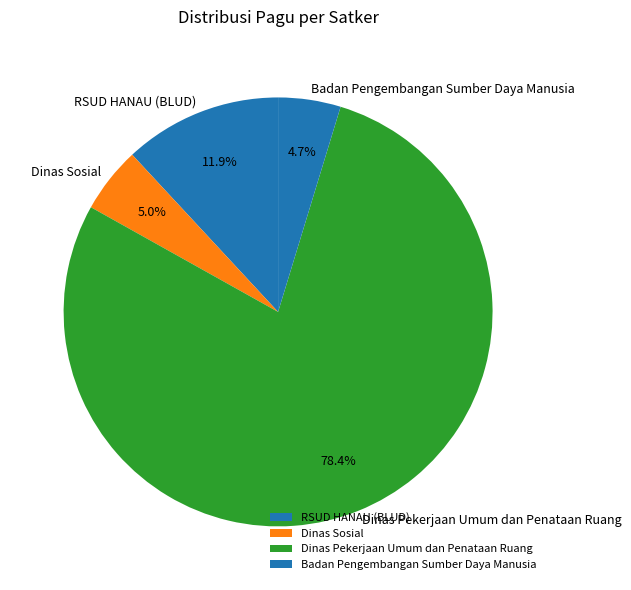

Which slice is the largest?

Dinas Pekerjaan Umum dan Penataan Ruang